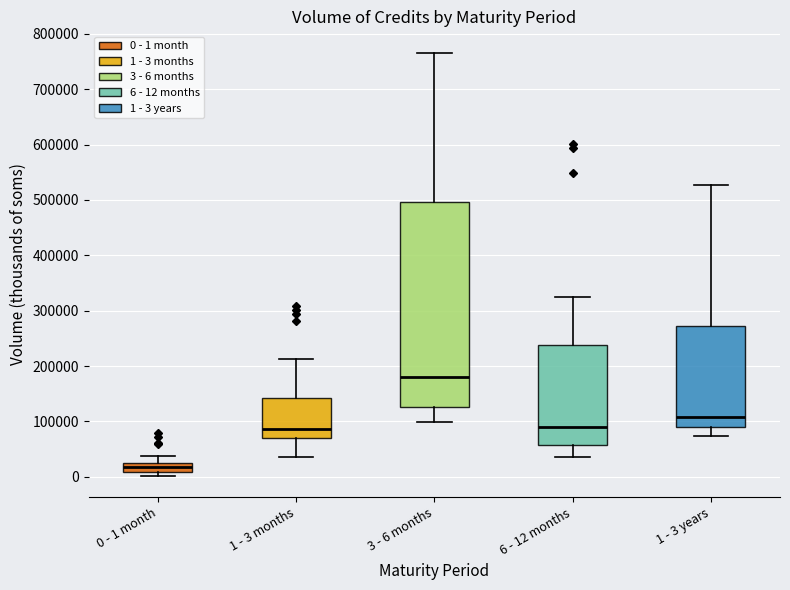

Which box has the highest median line?

3 - 6 months